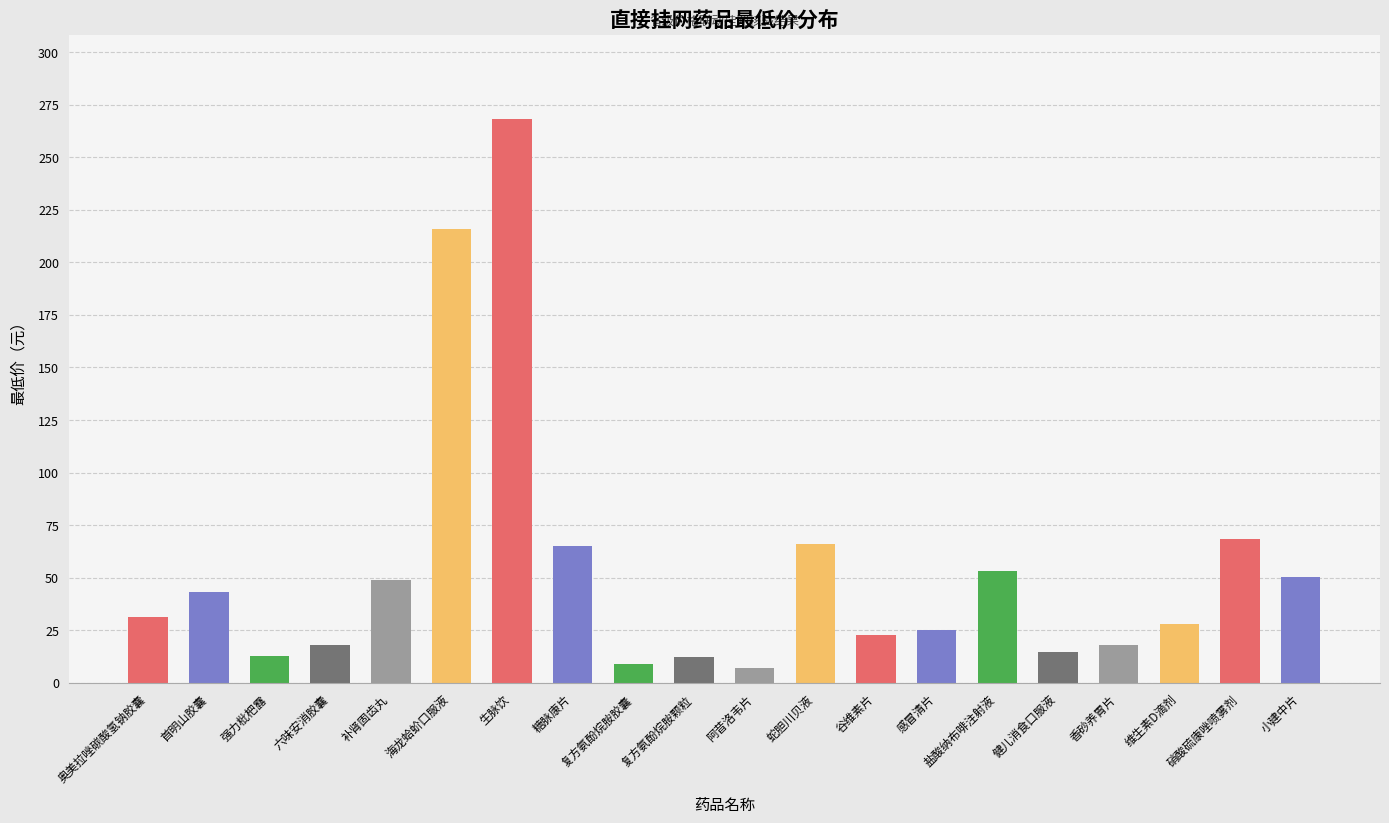

At which label does the data first exceed 31?

奥美拉唑碳酸氢钠胶囊